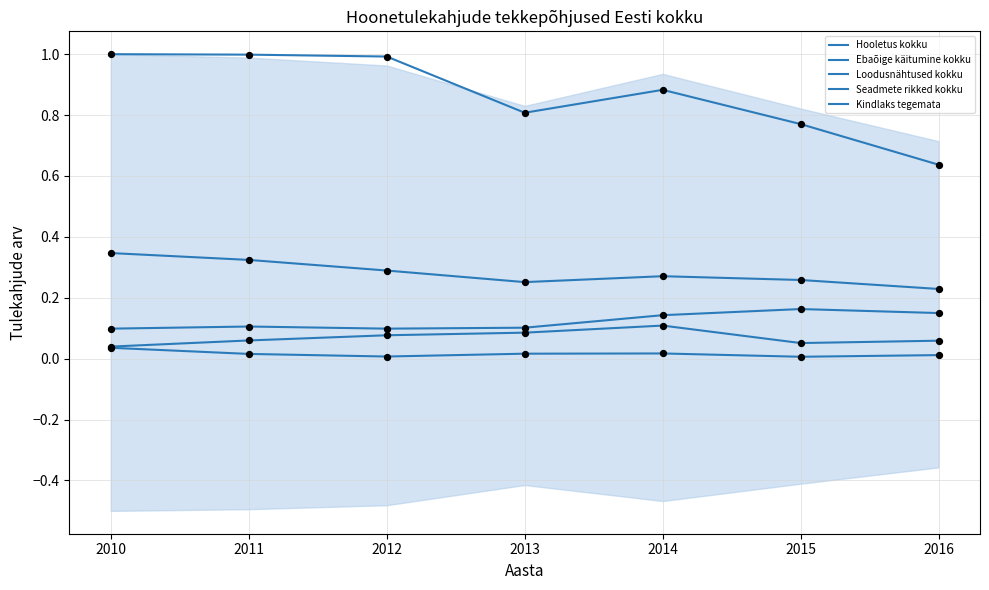

What are all the series names shown in the legend?

Hooletus kokku, Ebaõige käitumine kokku, Loodusnähtused kokku, Seadmete rikked kokku, Kindlaks tegemata